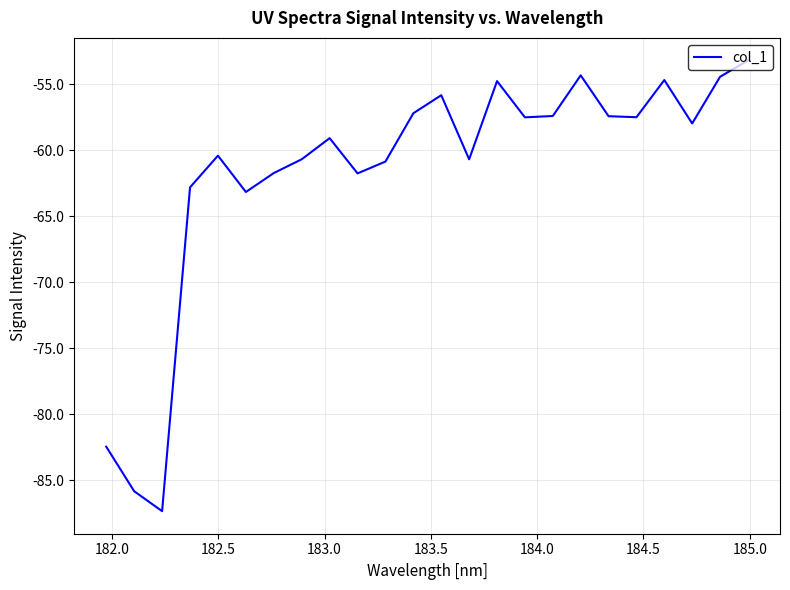

What is the smallest value displayed?

-87.3